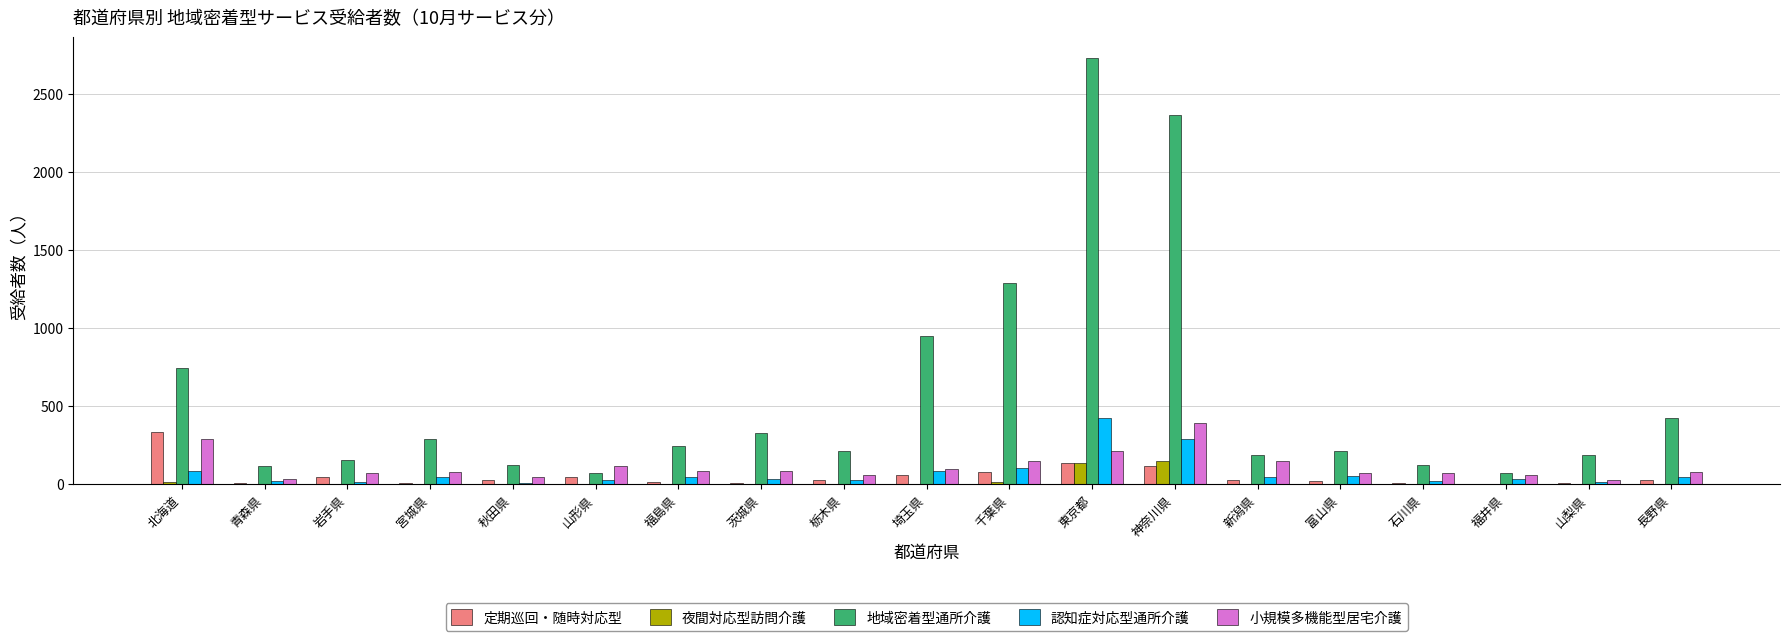

Is the value of 地域密着型通所介護 at 岩手県 greater than the value of 定期巡回・随時対応型 at 栃木県?

Yes